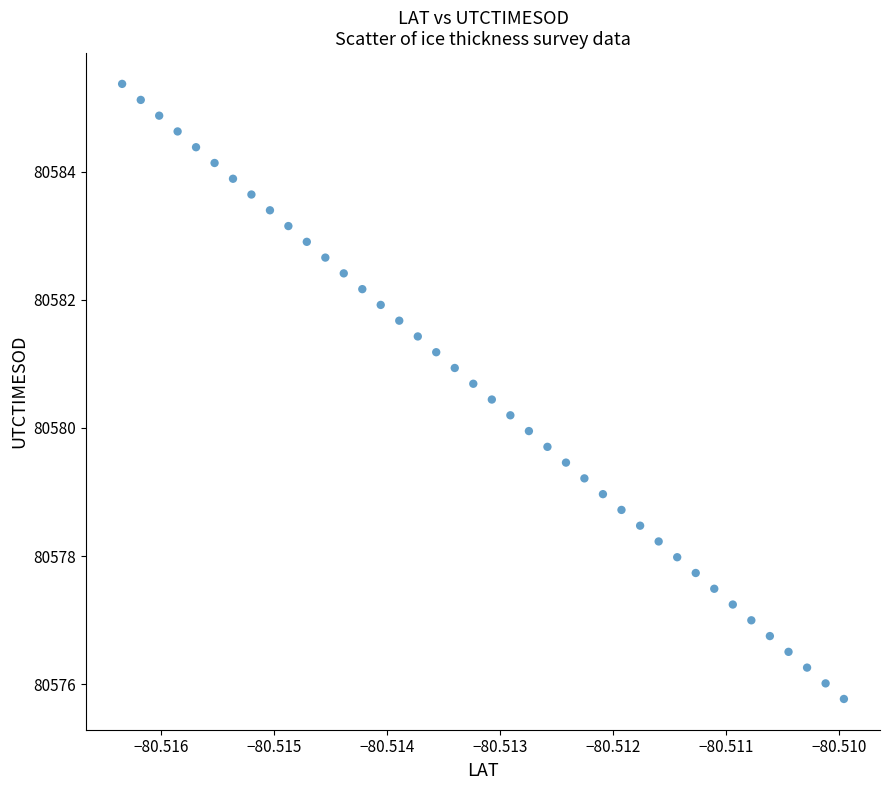

What is the range of Y values (max minus min)?

9.6